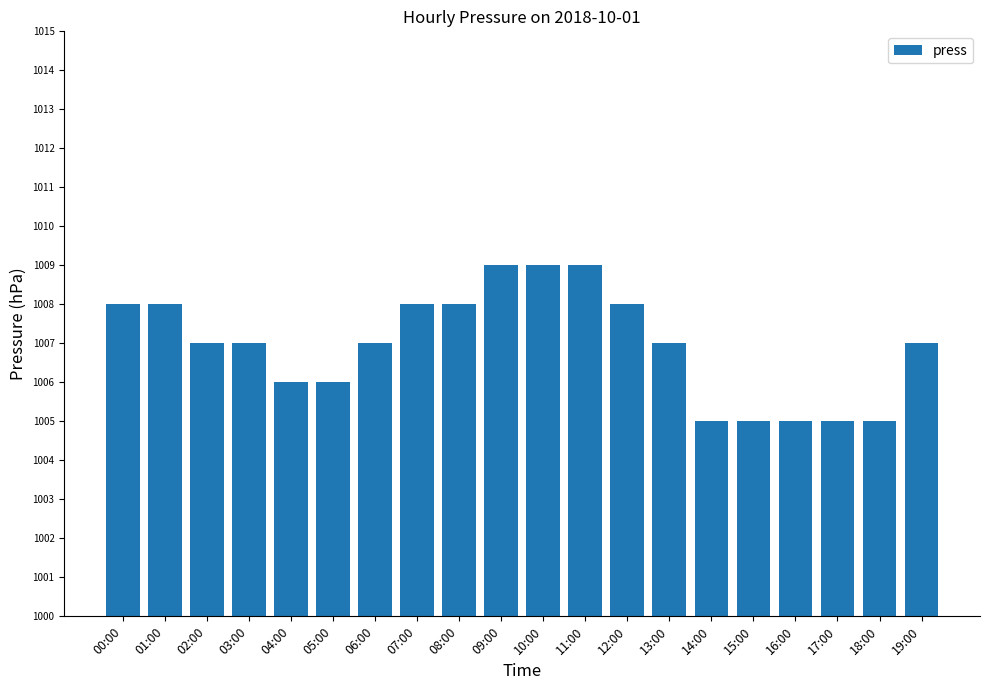

The chart shows a value of 1683 at 11:00. True or false?

False